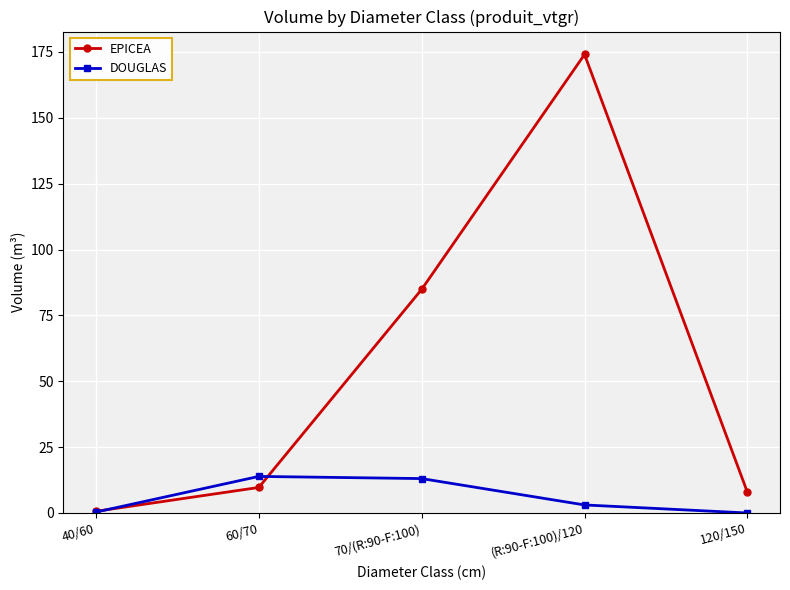

What is the spread (max minus min) of values at 70/(R:90-F:100)?

71.8